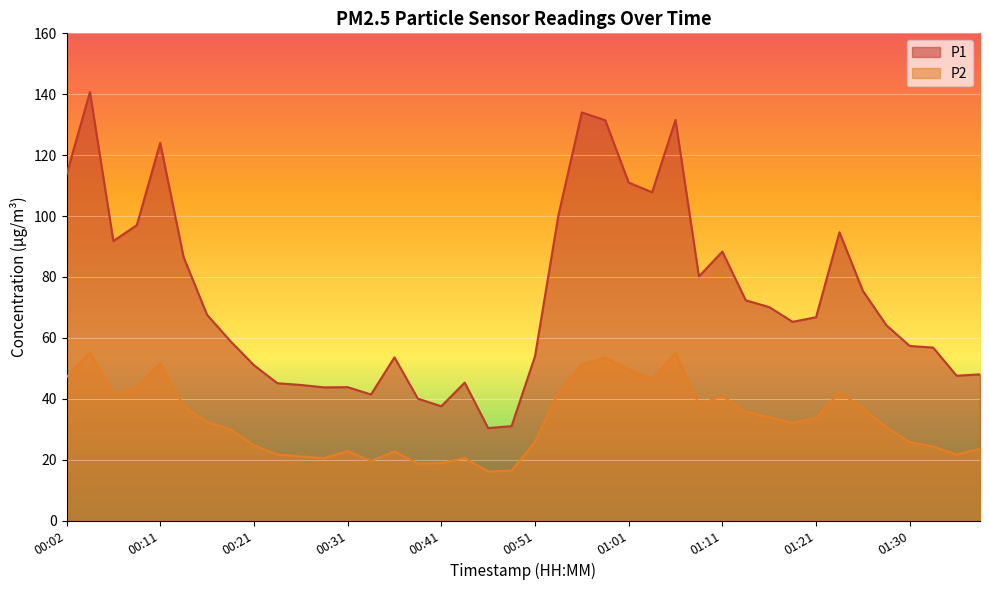

Where is P2 nearest to the value 35?

01:13